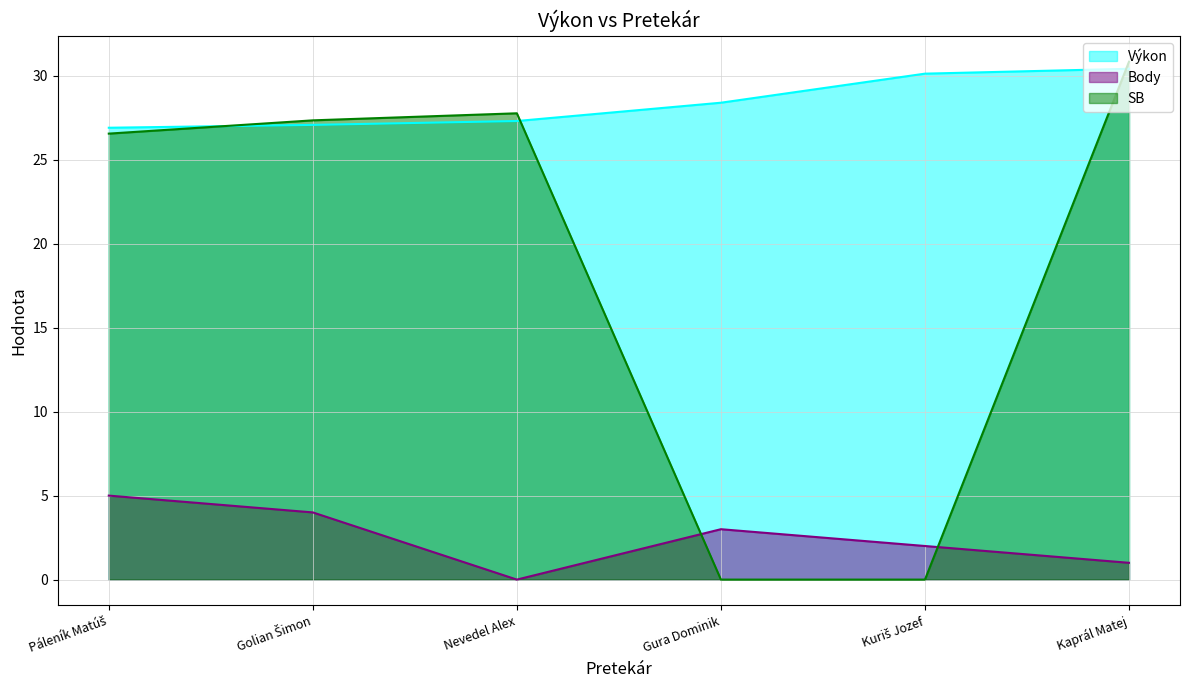

True or false: Body has a value of -2.4 at Nevedel Alex.

False